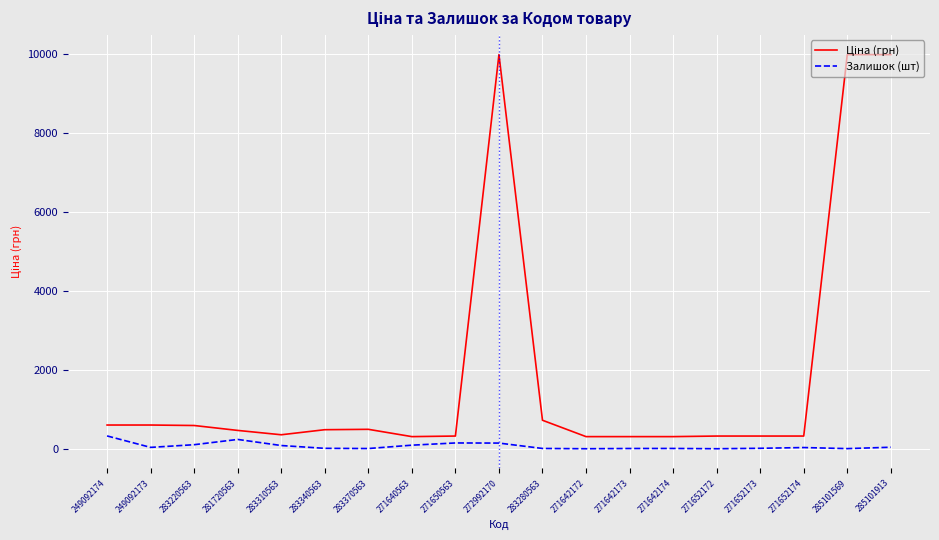

Is it true that Залишок (шт) equals 14.0 at 283340563?

True